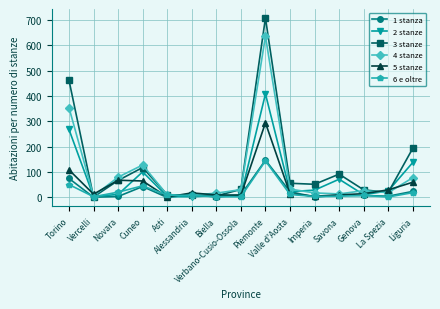

At how many categories does at least one series exceed 601?

1